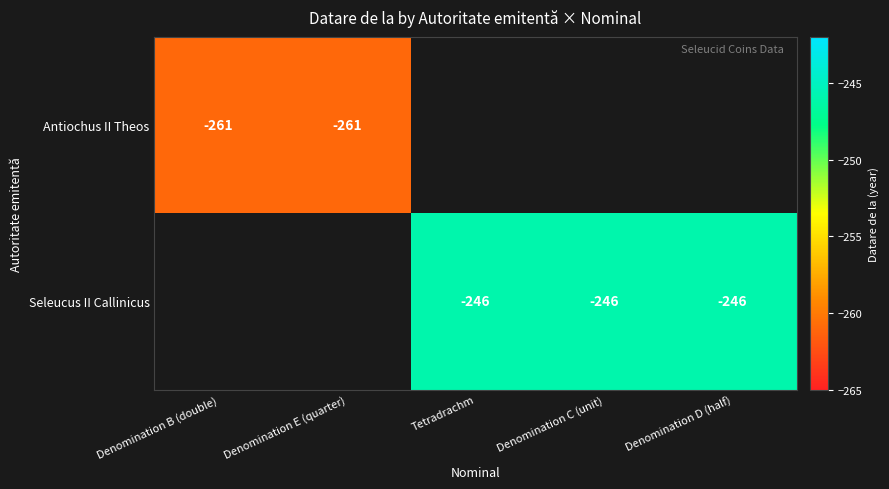

The value of Seleucus II Callinicus at Denomination C (unit) is -76. True or false?

False